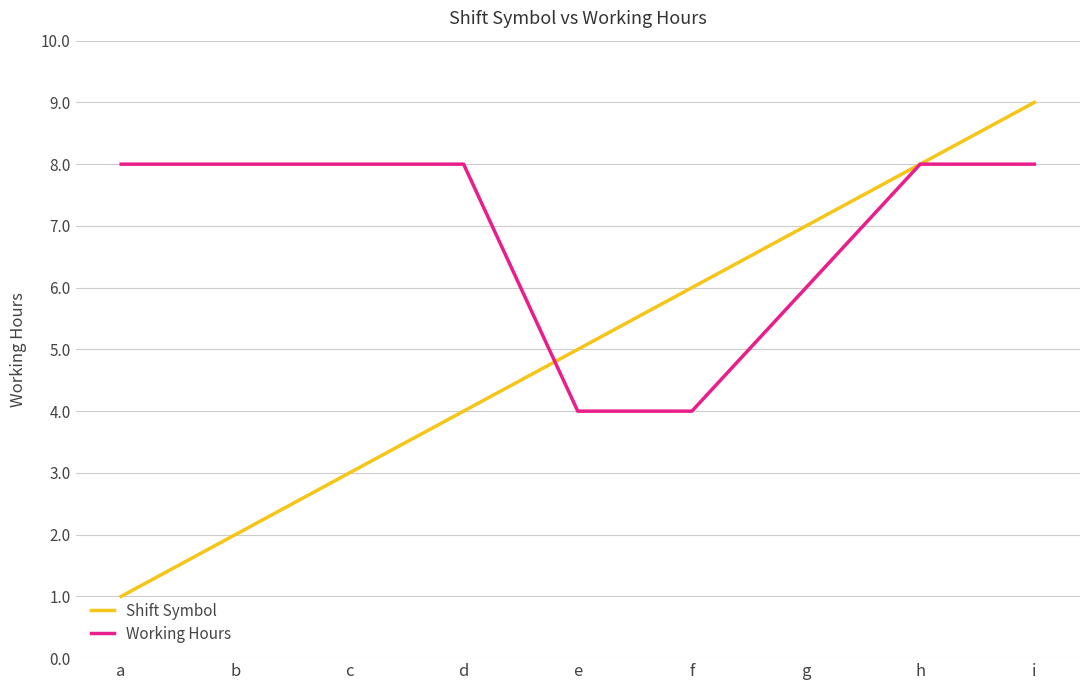

At g, list the series in order from smallest to largest.

Working Hours, Shift Symbol